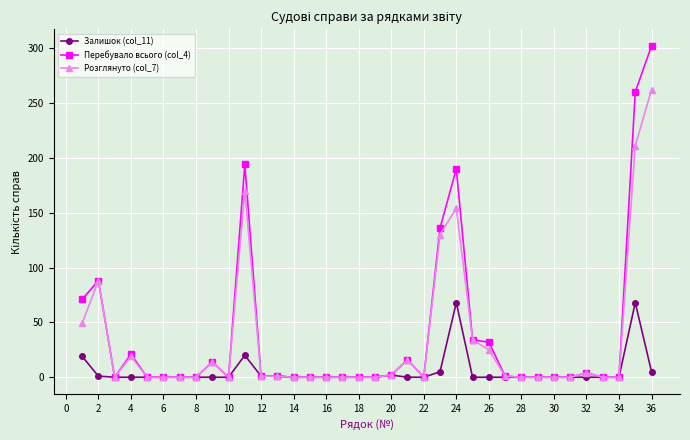

List the series in order of their peak value, highest first.

Перебувало всього (col_4), Розглянуто (col_7), Залишок (col_11)